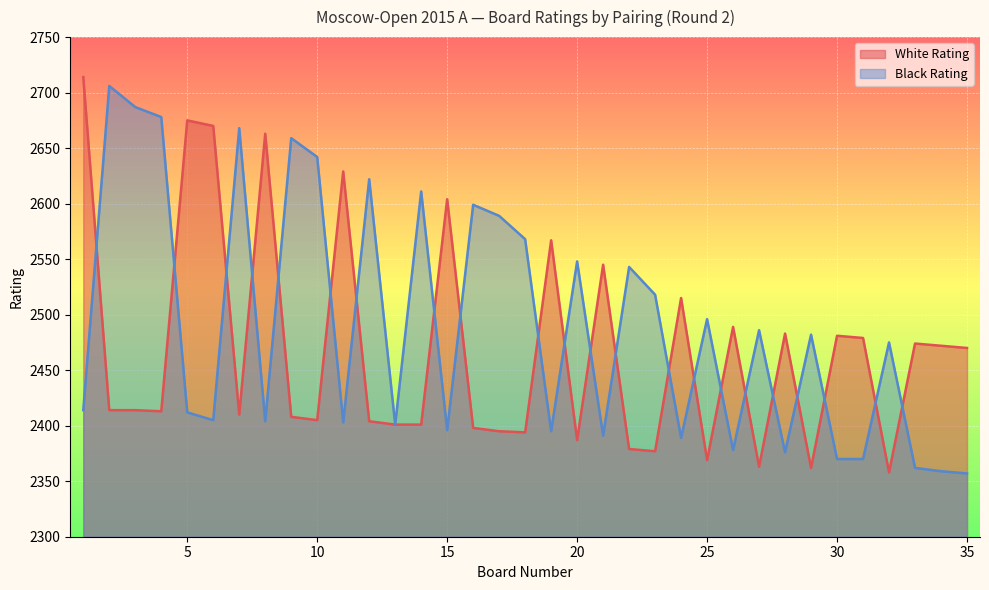

Reading left to right, list all the values displayed in this chart.

White Rating: 2714	2414	2414	2413	2675	2670	2410	2663	2408	2405	2629	2404	2401	2401	2604	2398	2395	2394	2567	2387	2545	2379	2377	2515	2369	2489	2363	2483	2362	2481	2479	2358	2474	2472	2470
Black Rating: 2414	2706	2687	2678	2412	2405	2668	2404	2659	2642	2403	2622	2401	2611	2396	2599	2589	2568	2395	2548	2391	2543	2518	2389	2496	2378	2486	2376	2482	2370	2370	2475	2362	2359	2357